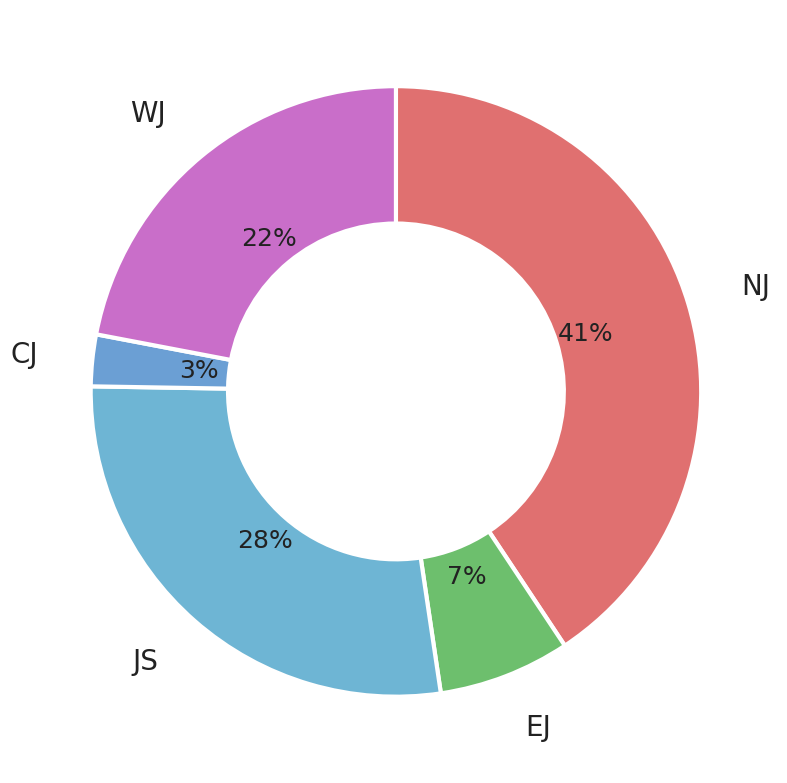

To the nearest percent, what portion does EJ represent?

7%